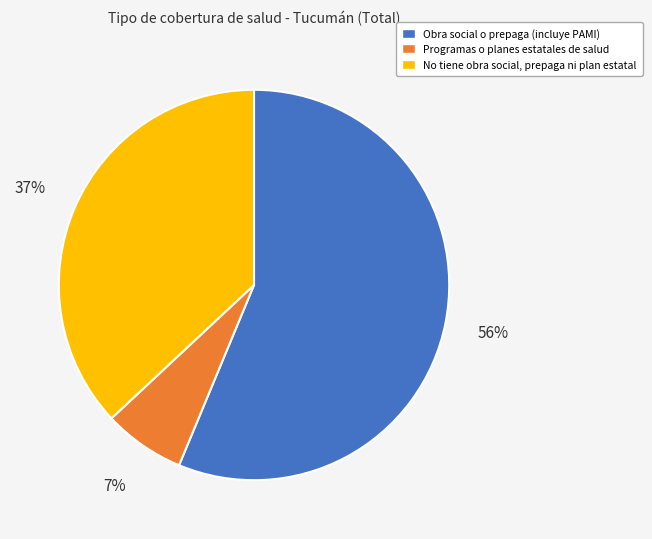

To the nearest percent, what portion does Programas o planes estatales de salud represent?

7%